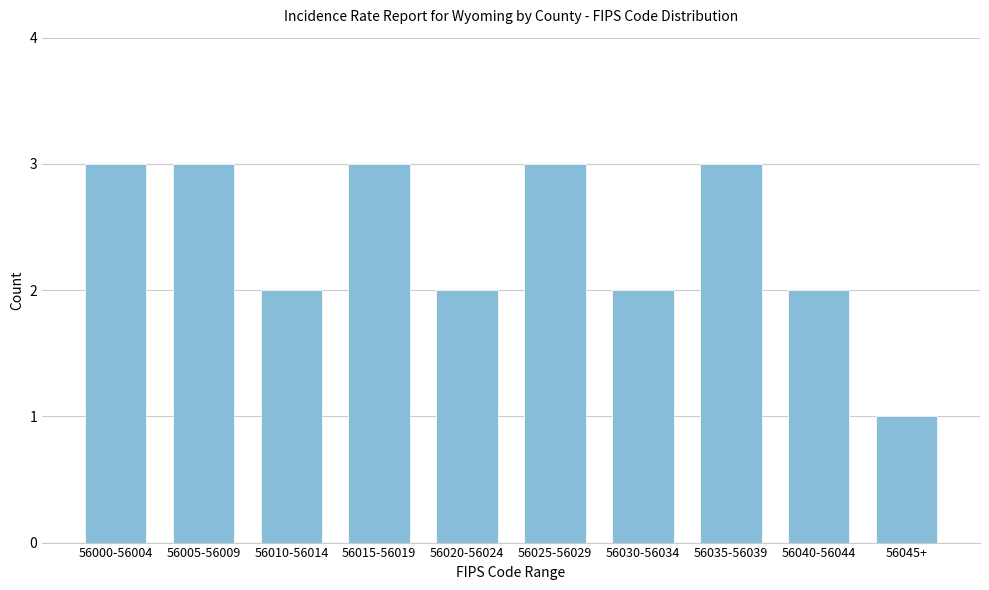

Reading left to right, transcribe all the data shown in this chart.

3	3	2	3	2	3	2	3	2	1